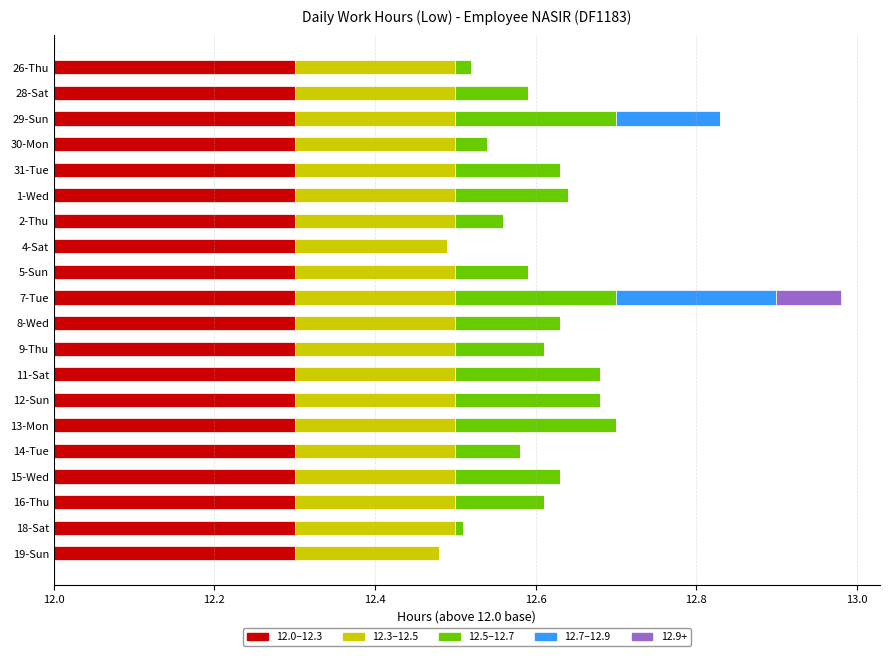

What are all the series names shown in the legend?

12.0–12.3, 12.3–12.5, 12.5–12.7, 12.7–12.9, 12.9+